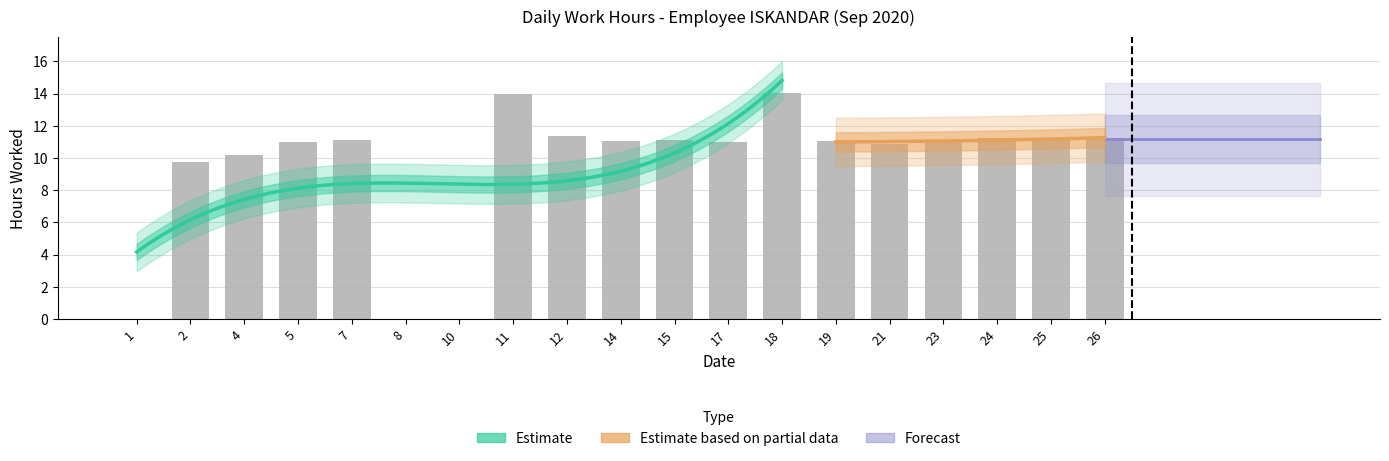

What is the ratio of the value at 14 to the value at 2?

1.1